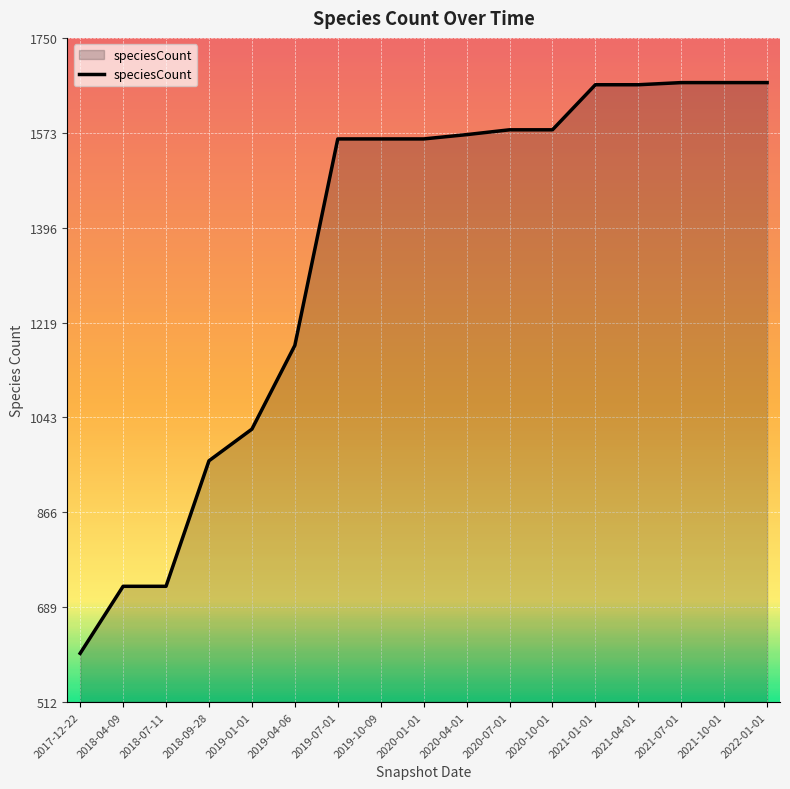

At which label is the value closest to 1135?

2019-04-06